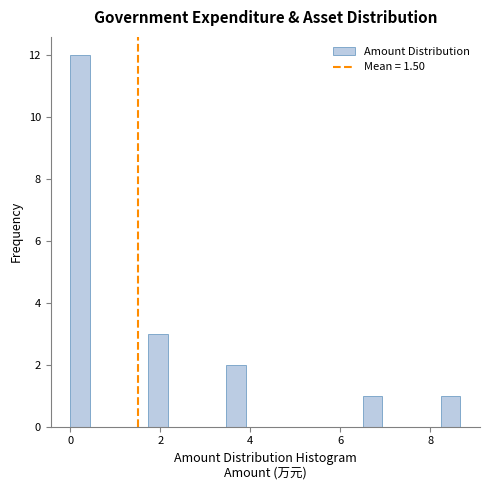

Read against the x-axis, roughly where is the centre of the tallest bar?

0.2